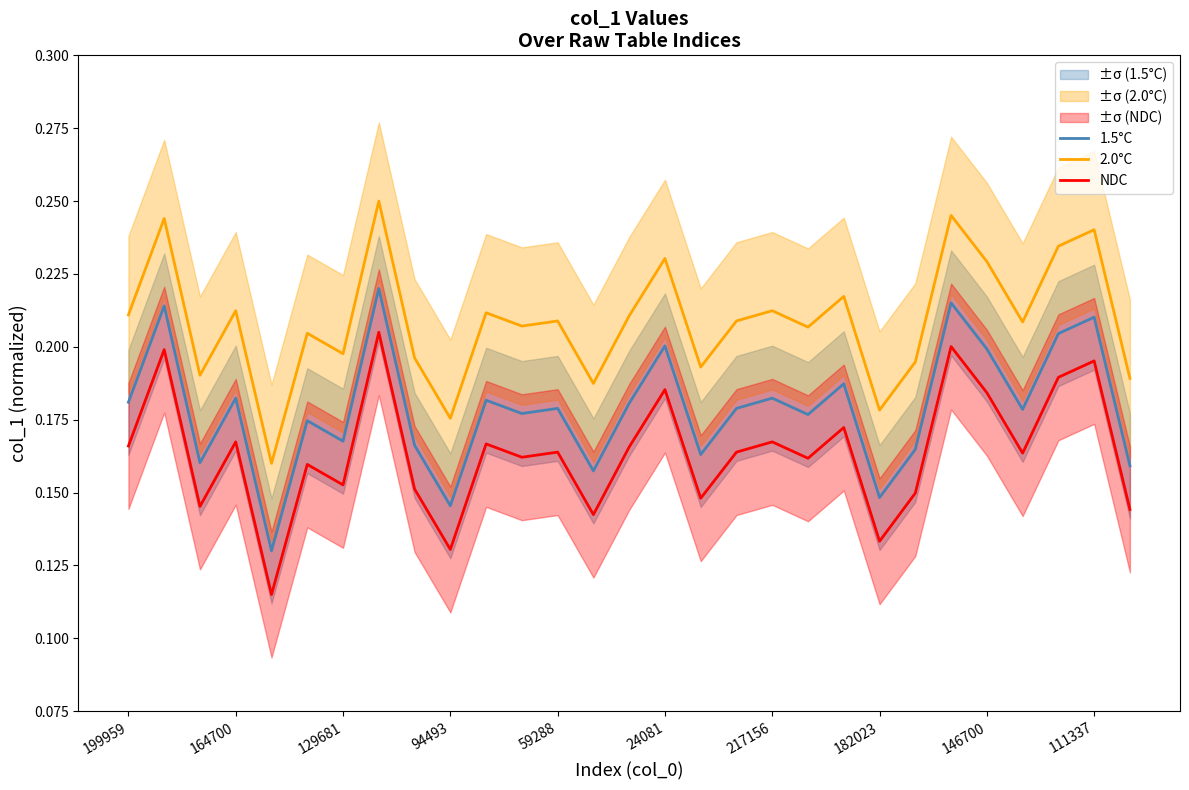

What is the total value across all series at 13?

0.5